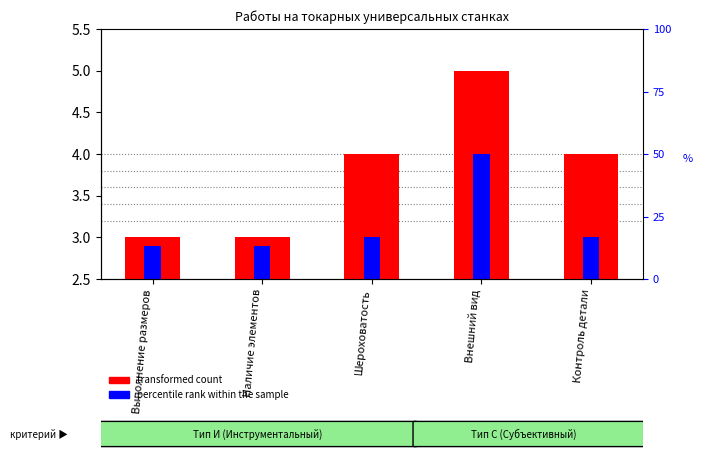

List the labels in order of percentile rank within the sample value, smallest first.

Выполнение размеров, Наличие элементов, Шероховатость, Контроль детали, Внешний вид